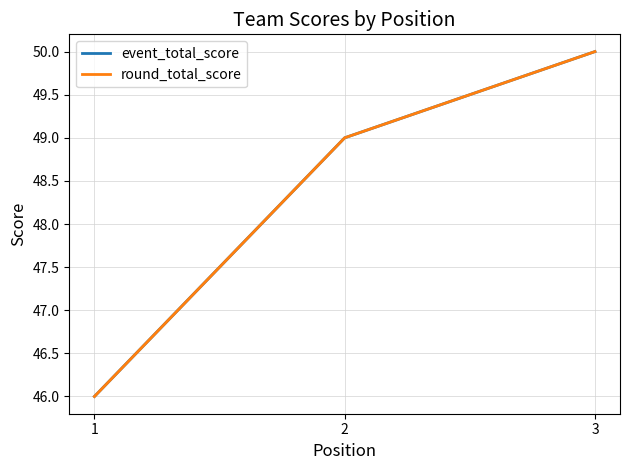

Does the chart display data point markers on the line(s)?

No